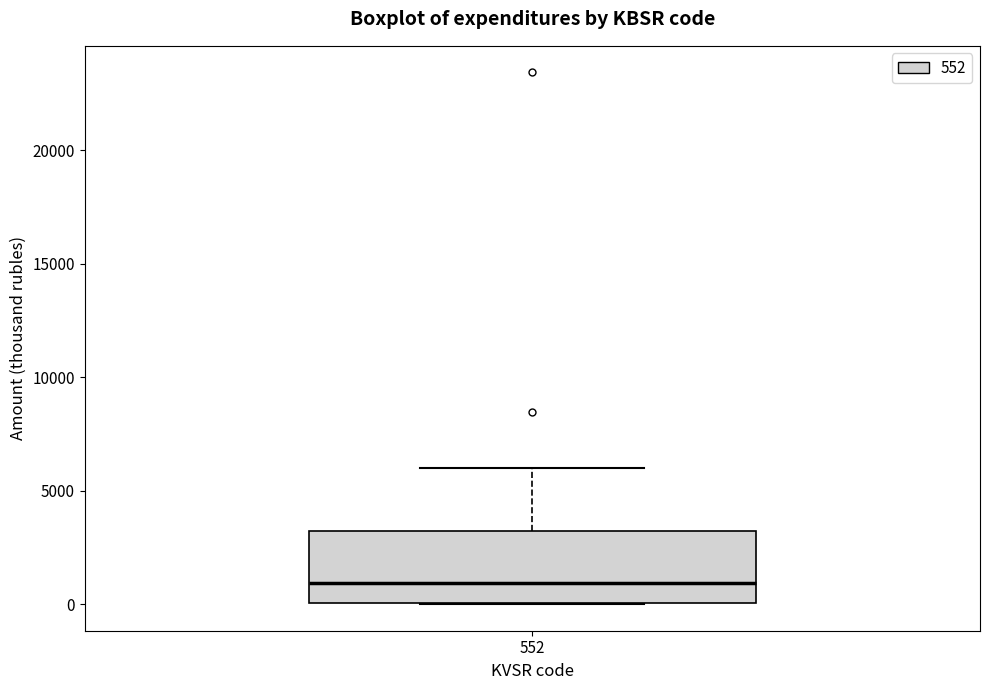

Where does the median line of the box at x = 552 sit on the y-axis? The values are not printed on the chart, so give them approximately, as read against the axis.

1000